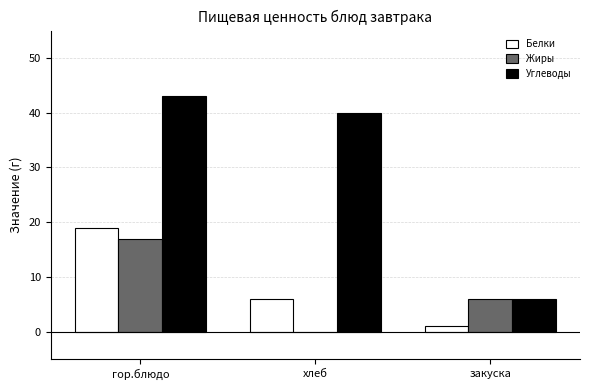

Between гор.блюдо and хлеб, which series saw the biggest shift?

Жиры